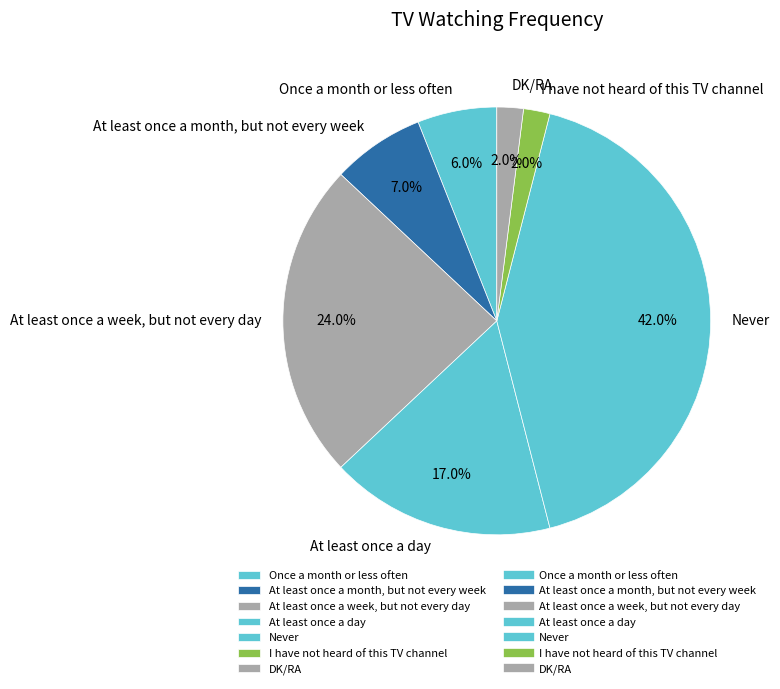

Does DK/RA represent more than half of the total?

No